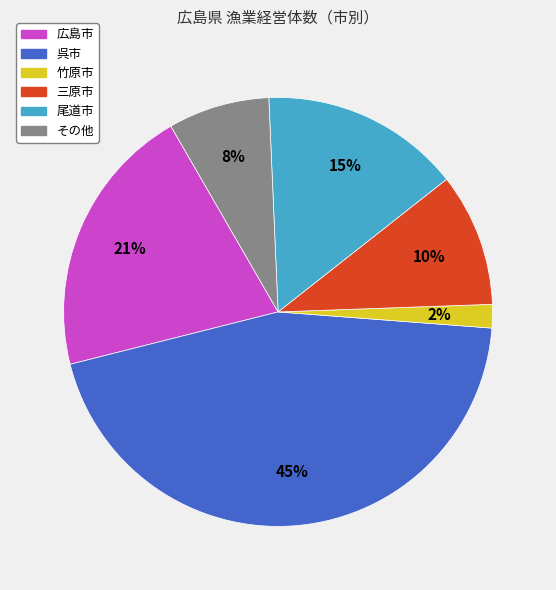

Between その他 and 三原市, which is larger?

三原市